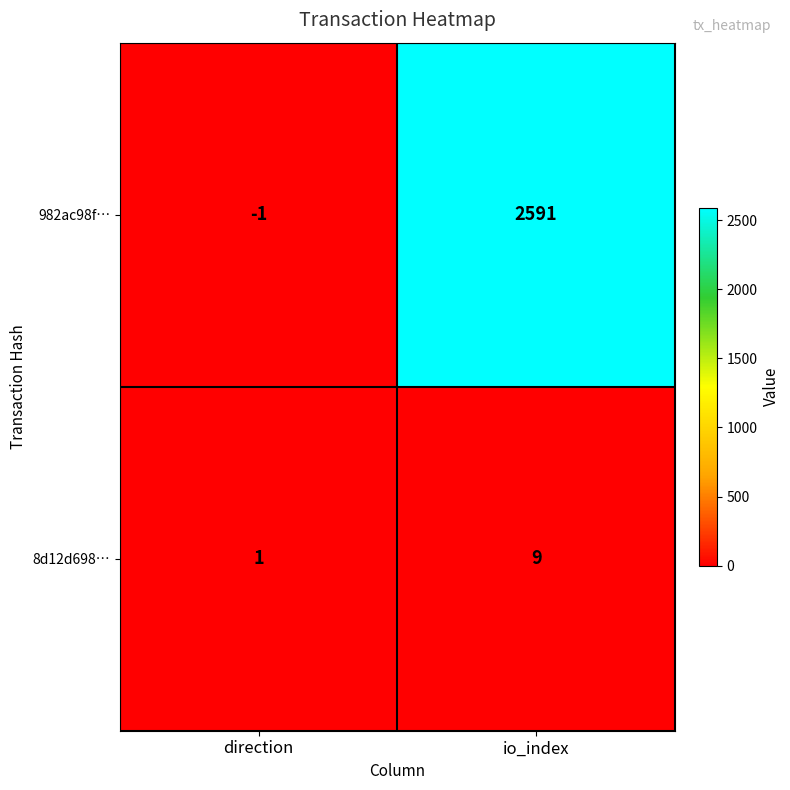

What is the average value of the 8d12d698… series?

5